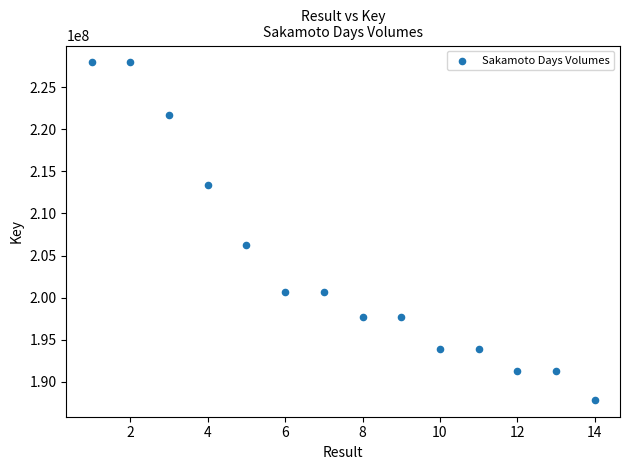

What is the range of Y values (max minus min)?

40100932